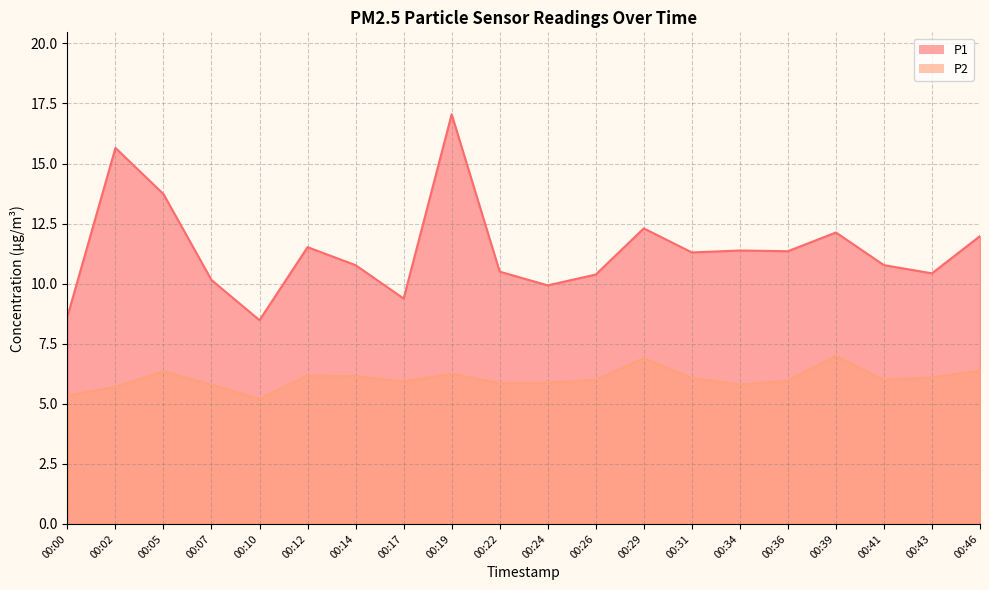

What is the lowest value of the P1 series?

8.5